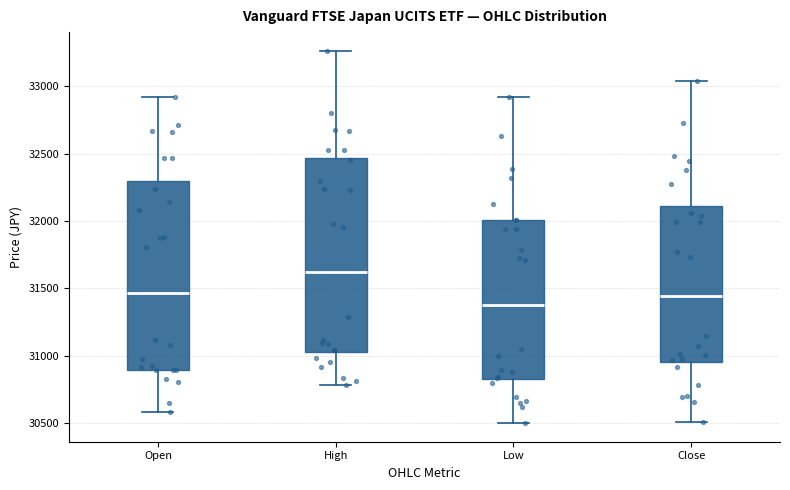

Reading left to right, read every box against the y-axis: the position of its median line, the range the box covers, and the ends of its whiskers. The values are not printed on the chart, so give them approximately, as read against the axis.

Open: median 31450, box 30900 to 32300, whiskers 30600 to 32900
High: median 31600, box 31050 to 32450, whiskers 30800 to 33250
Low: median 31400, box 30850 to 32000, whiskers 30500 to 32900
Close: median 31450, box 30950 to 32100, whiskers 30500 to 33050